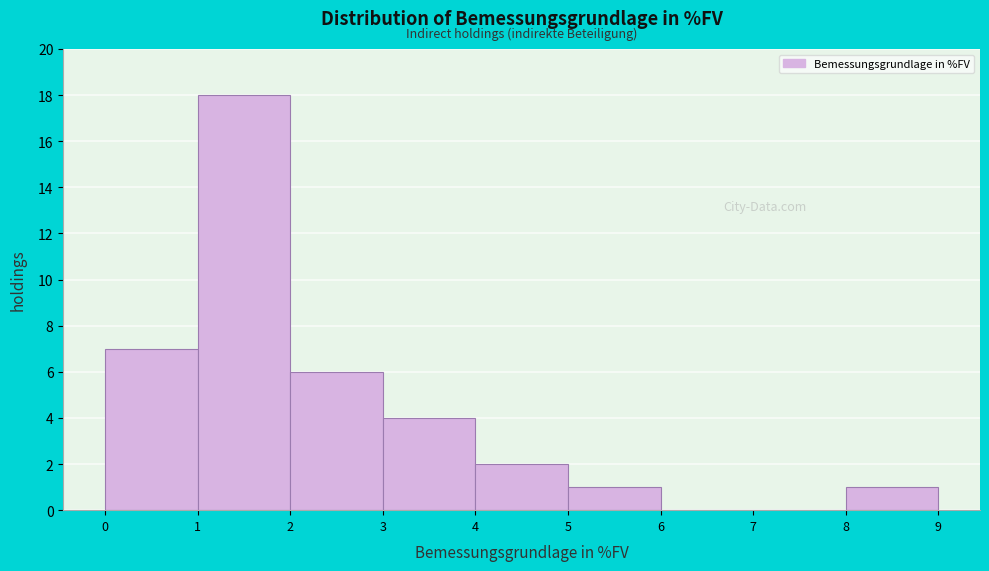

Reading left to right, list every bar in this chart as the range it spans on the x-axis followed by its height. The values are not printed on the chart, so give them approximately, as read against the axis.

0 to 1: 7
1 to 2: 18
2 to 3: 6
3 to 4: 4
4 to 5: 2
5 to 6: 1
6 to 7: 0
7 to 8: 0
8 to 9: 1